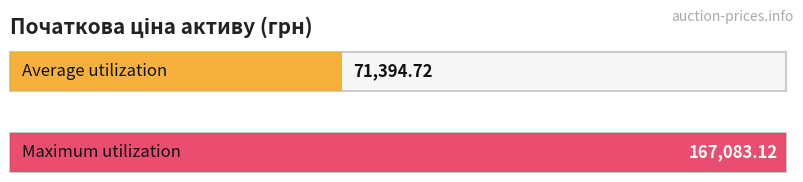

The chart shows a value of 25541.1 at 12. True or false?

False